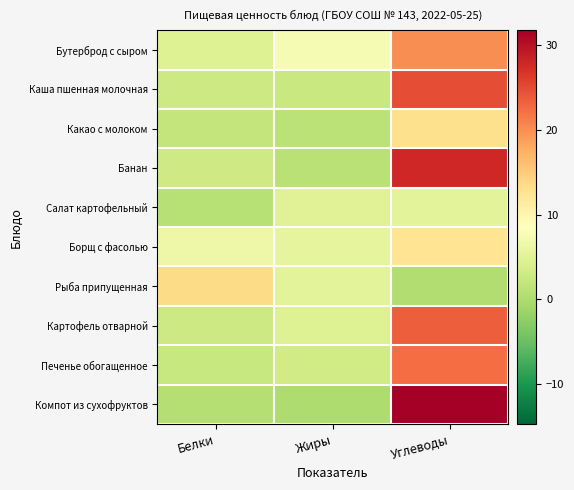

Between Белки and Углеводы, which series saw the biggest shift?

Компот из сухофруктов